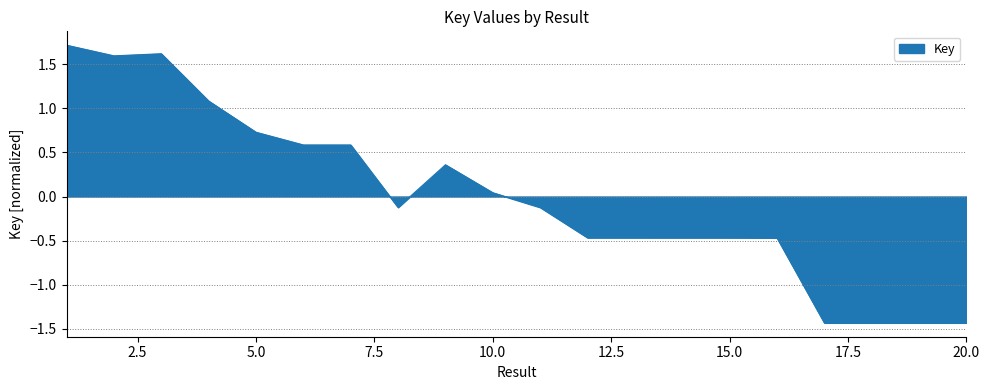

What is the maximum value shown in the chart?

1.7